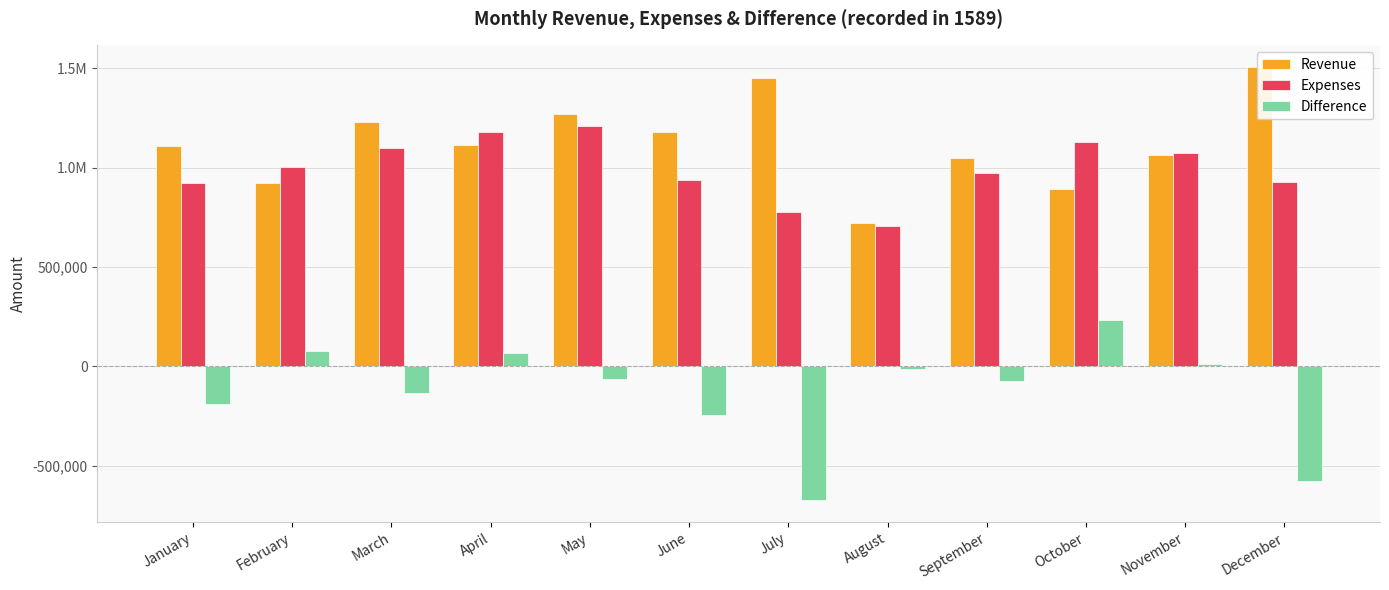

At May, list the series in order from smallest to largest.

Difference, Expenses, Revenue